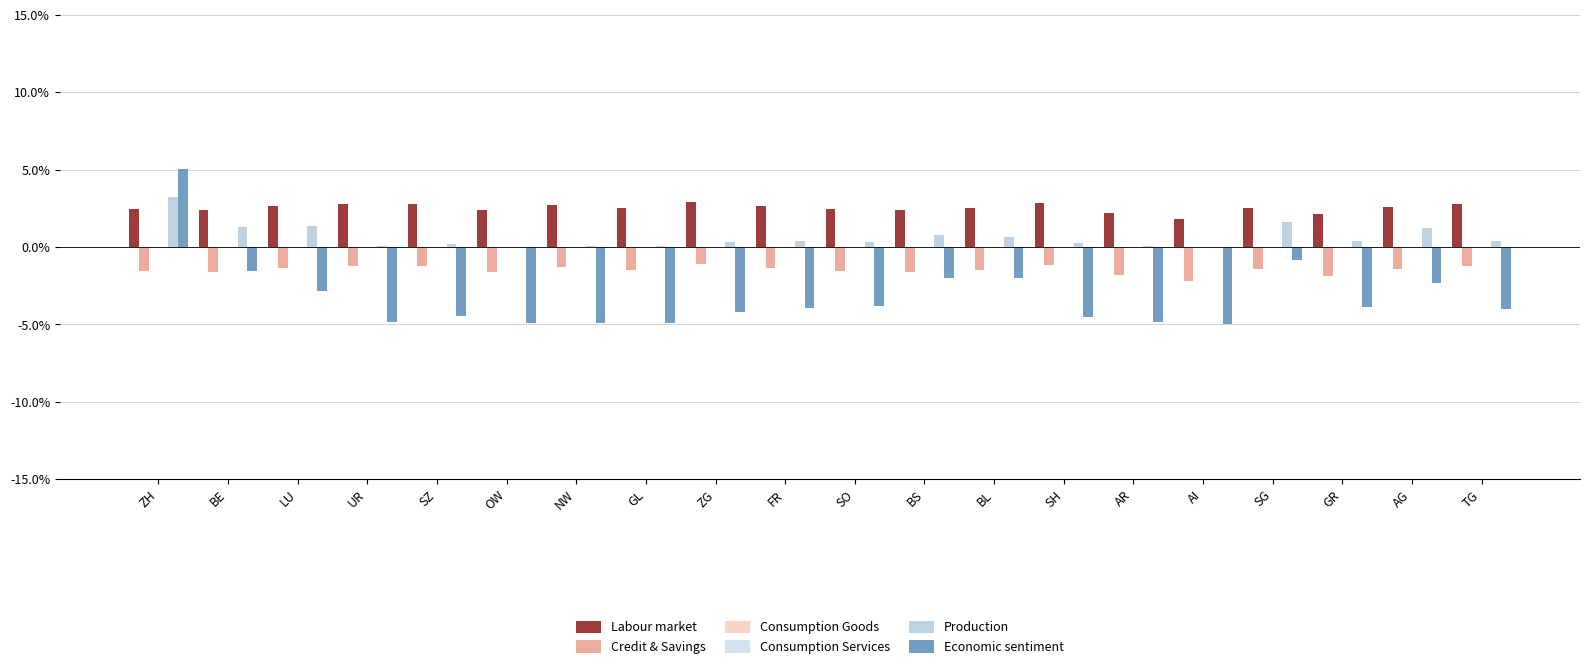

Which series changed the most between ZH and FR?

Economic sentiment